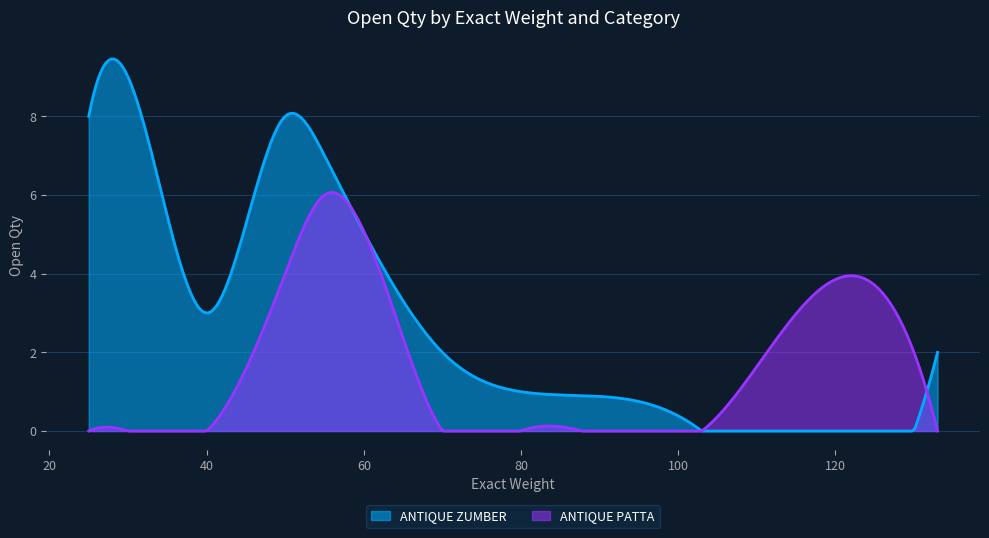

Which series has the widest spread of values?

ANTIQUE ZUMBER